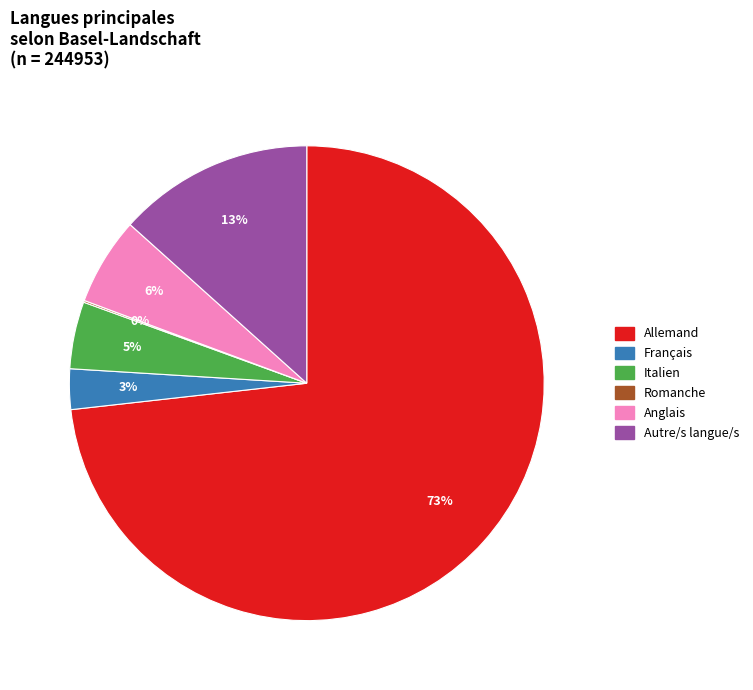

To the nearest percent, what is the average slice percentage?

17%